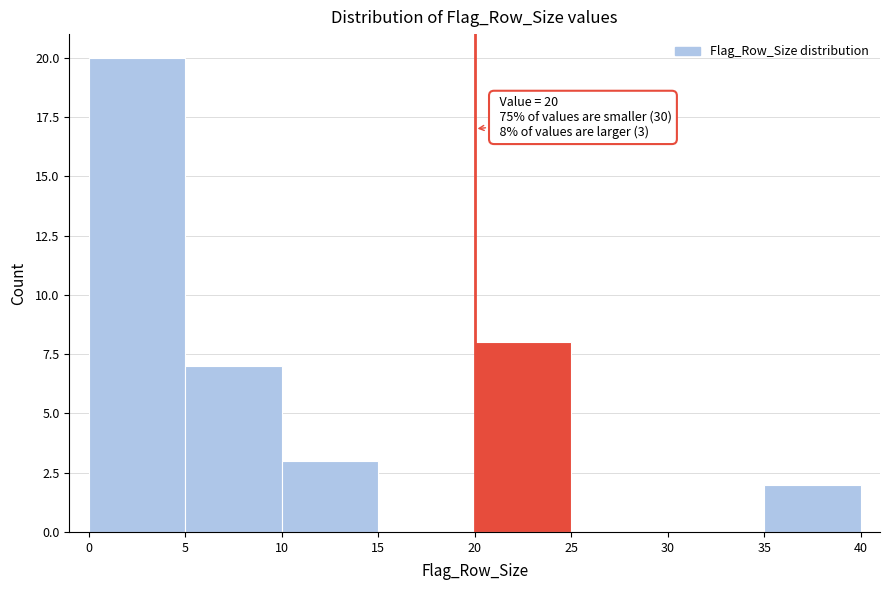

Over which range of the x-axis is the bar tallest?

0 to 5